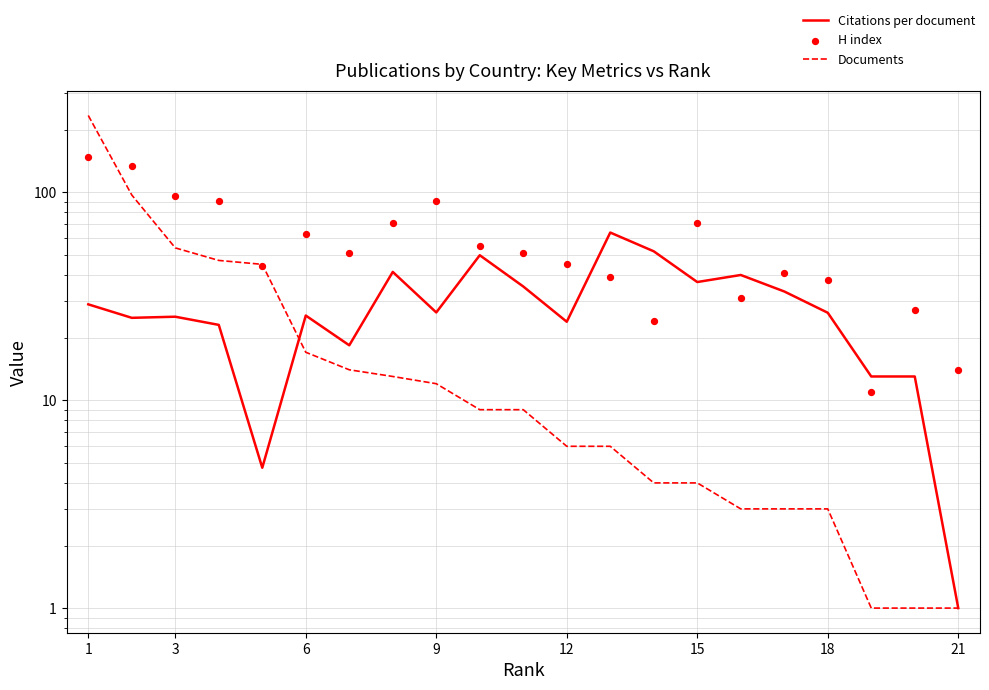

Which series has the largest total across all categories?

H index